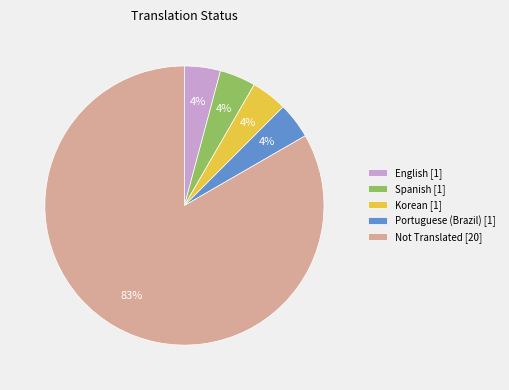

Does any single category account for the majority?

Yes